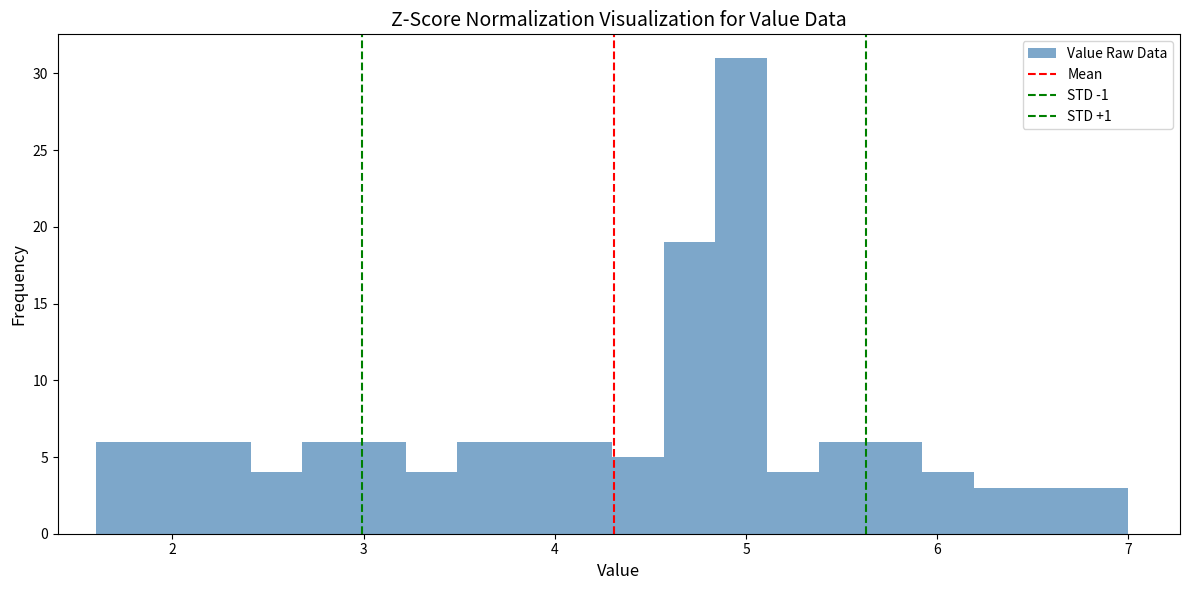

Read against the x-axis, roughly where is the centre of the tallest bar?

5.0